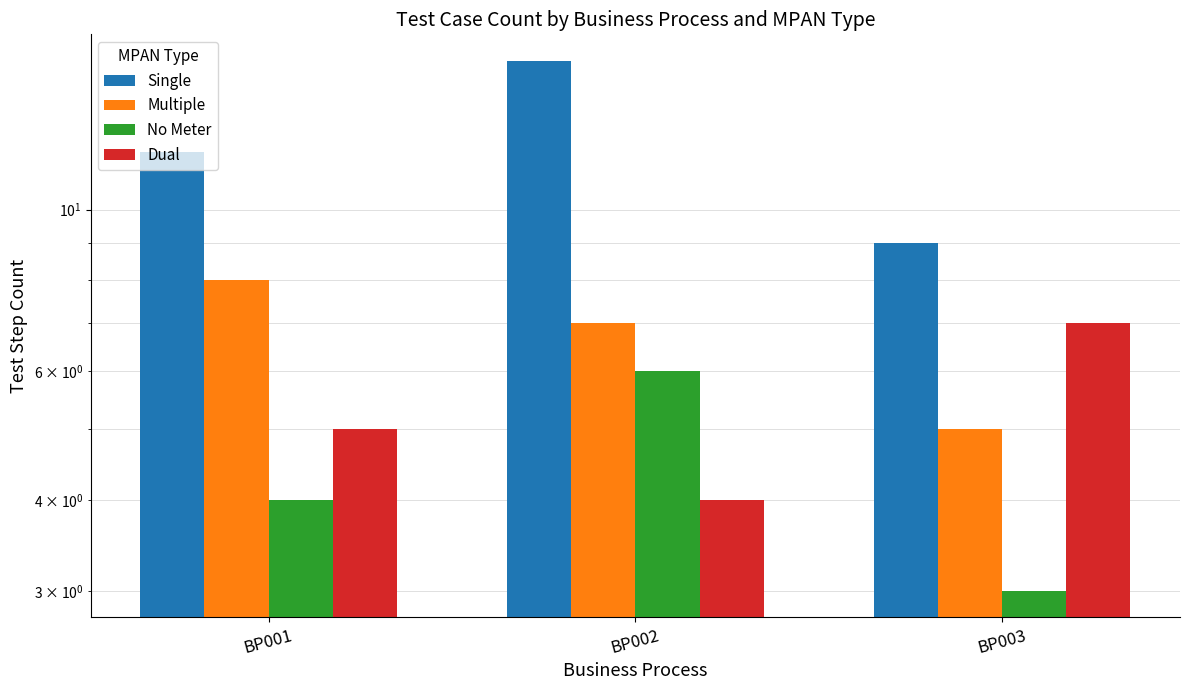

Are the bars grouped side by side (vs. stacked)?

Yes